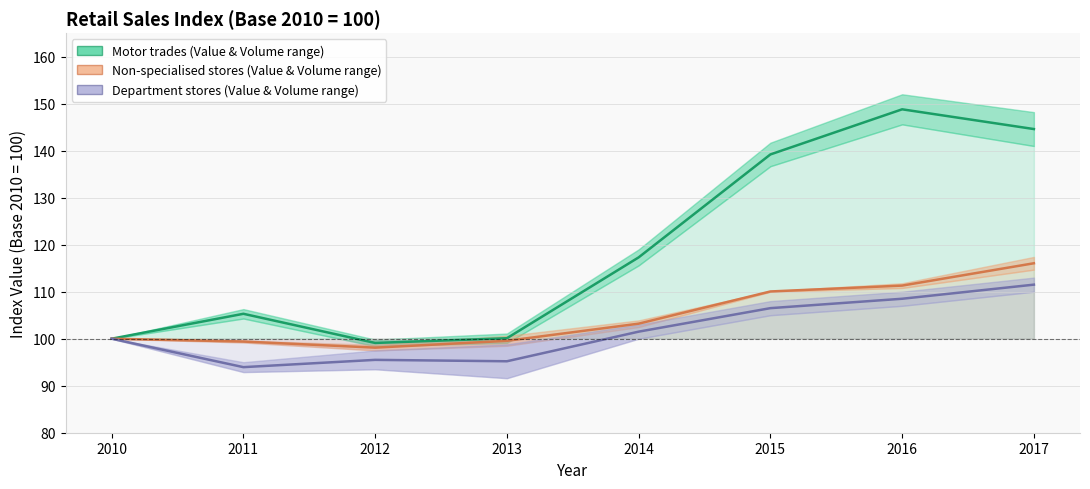

The Department stores (avg) series shows 106.5 at 2015. True or false?

True